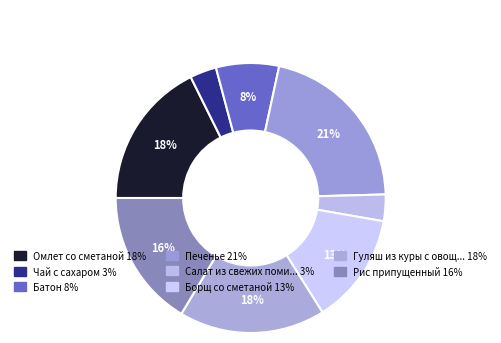

How many segments does this pie chart have?

8